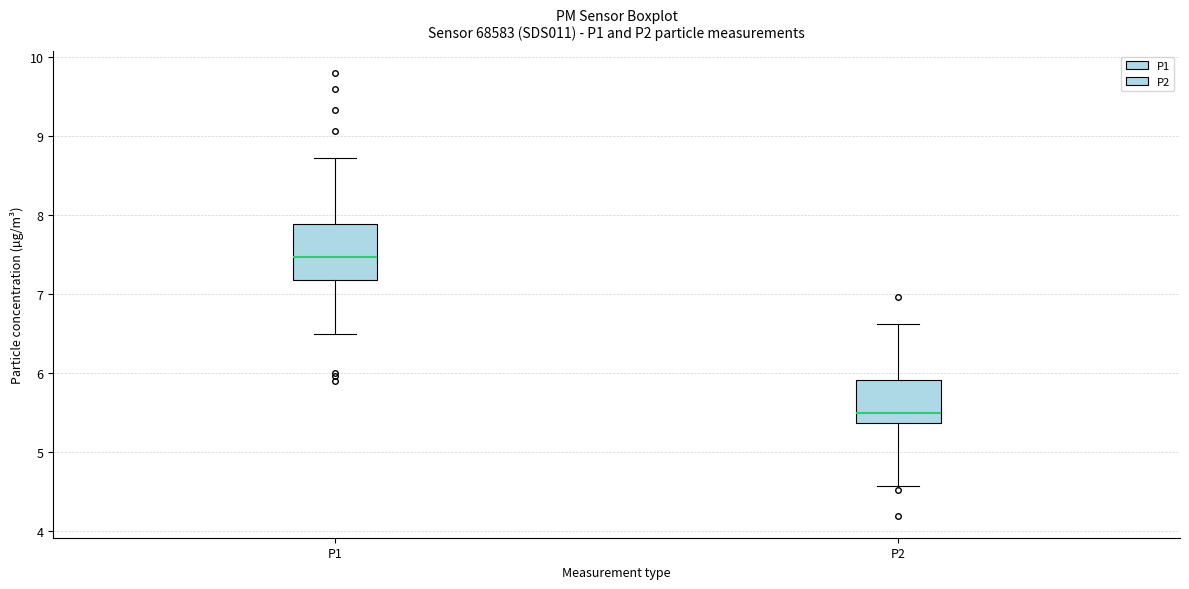

Reading left to right, read every box against the y-axis: the position of its median line, the range the box covers, and the ends of its whiskers. The values are not printed on the chart, so give them approximately, as read against the axis.

P1: median 7.5, box 7.2 to 7.9, whiskers 6.5 to 8.7
P2: median 5.5, box 5.4 to 5.9, whiskers 4.6 to 6.6